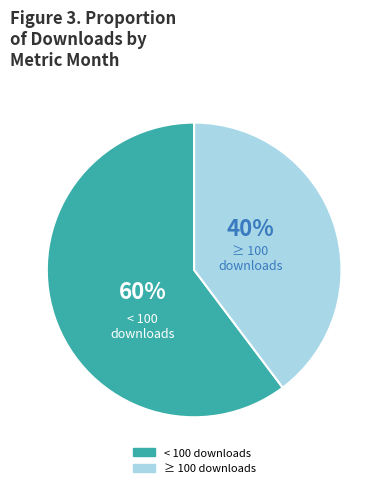

Is there a majority slice in this chart?

Yes